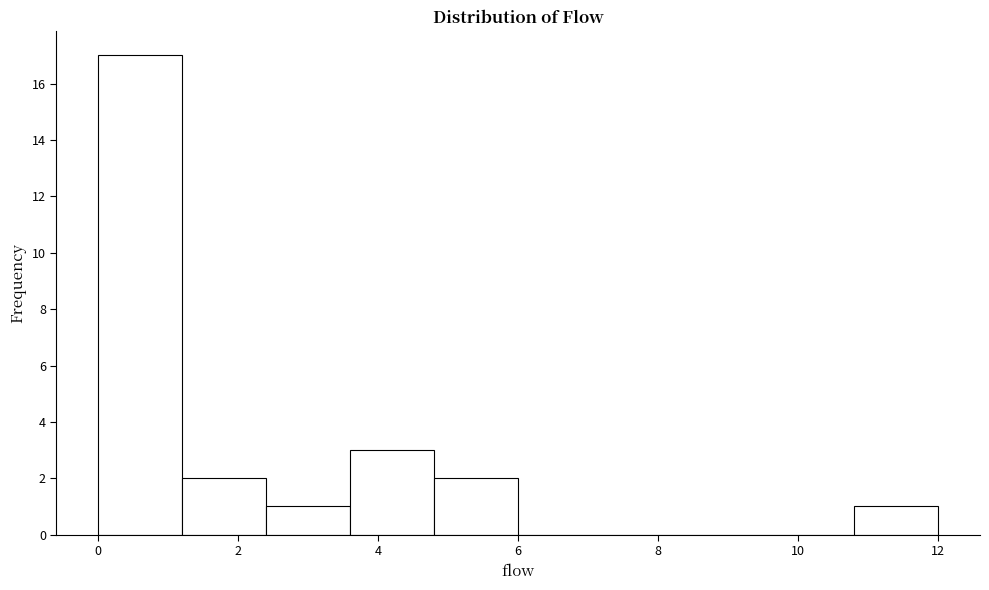

Reading left to right, list every bar in this chart as the range it spans on the x-axis followed by its height. The values are not printed on the chart, so give them approximately, as read against the axis.

0.0 to 1.2: 17
1.2 to 2.4: 2
2.4 to 3.6: 1
3.6 to 4.8: 3
4.8 to 6.0: 2
6.0 to 7.2: 0
7.2 to 8.4: 0
8.4 to 9.6: 0
9.6 to 10.8: 0
10.8 to 12.0: 1